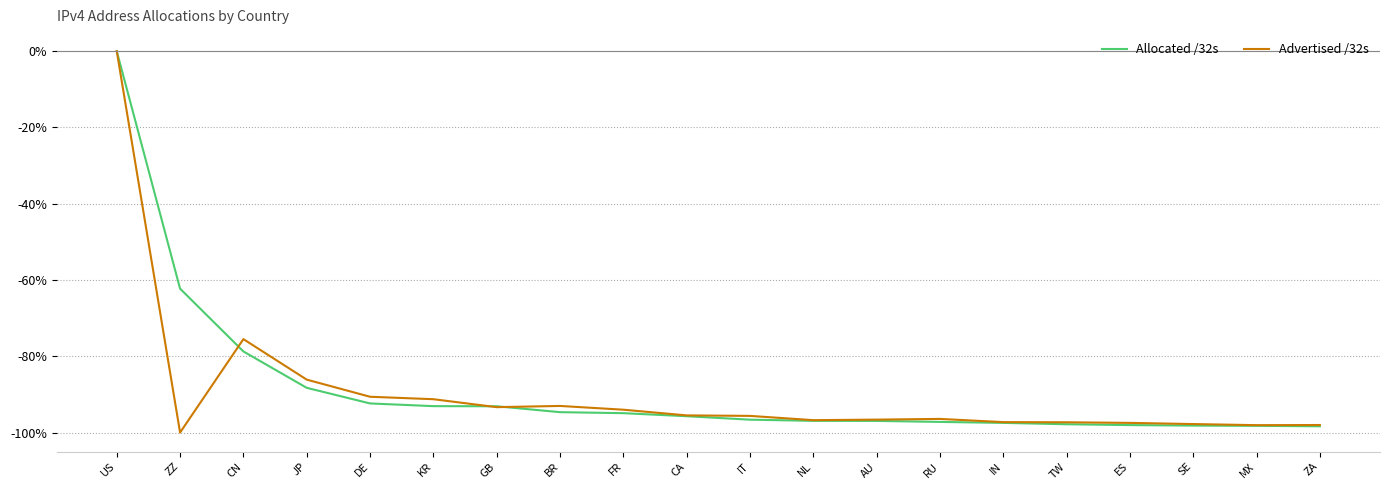

The value of Advertised /32s at ZA is -98.0. True or false?

True